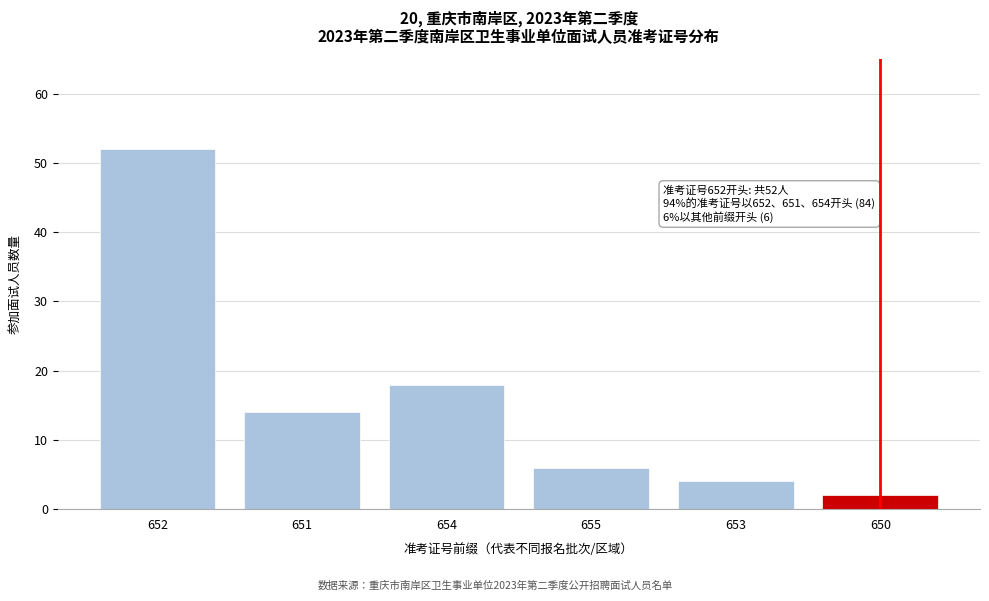

Reading left to right, extract all data points from this chart.

52	14	18	6	4	2